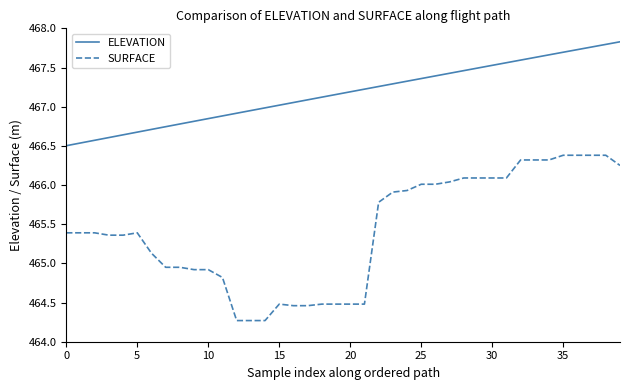

What are all the series names shown in the legend?

ELEVATION, SURFACE